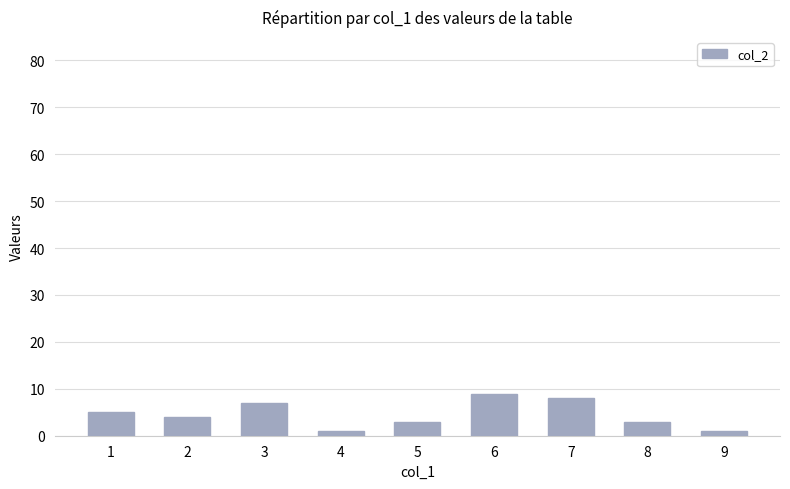

What is the sum of all values?

41